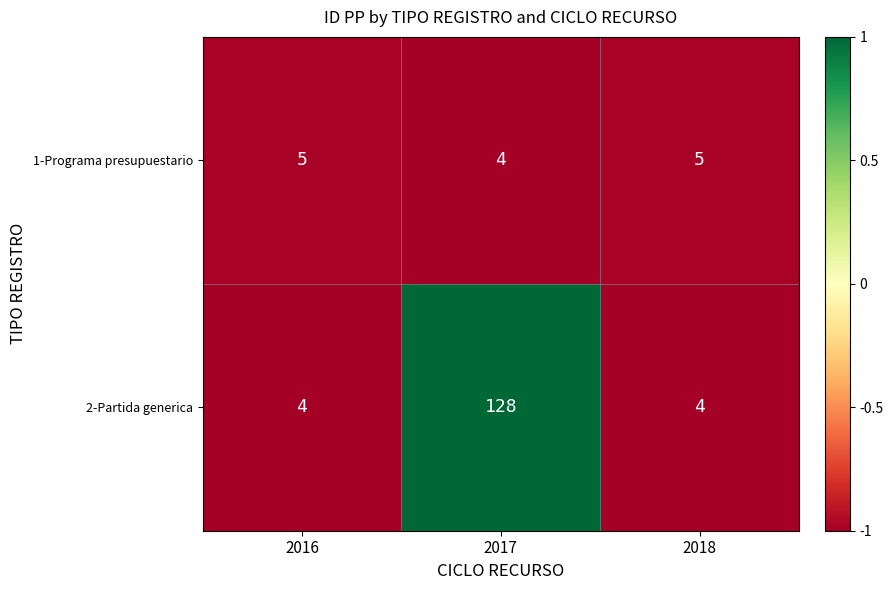

Reading left to right, what are all the values shown in this chart?

1-Programa presupuestario: 2016=5	2017=4	2018=5
2-Partida generica: 2016=4	2017=128	2018=4